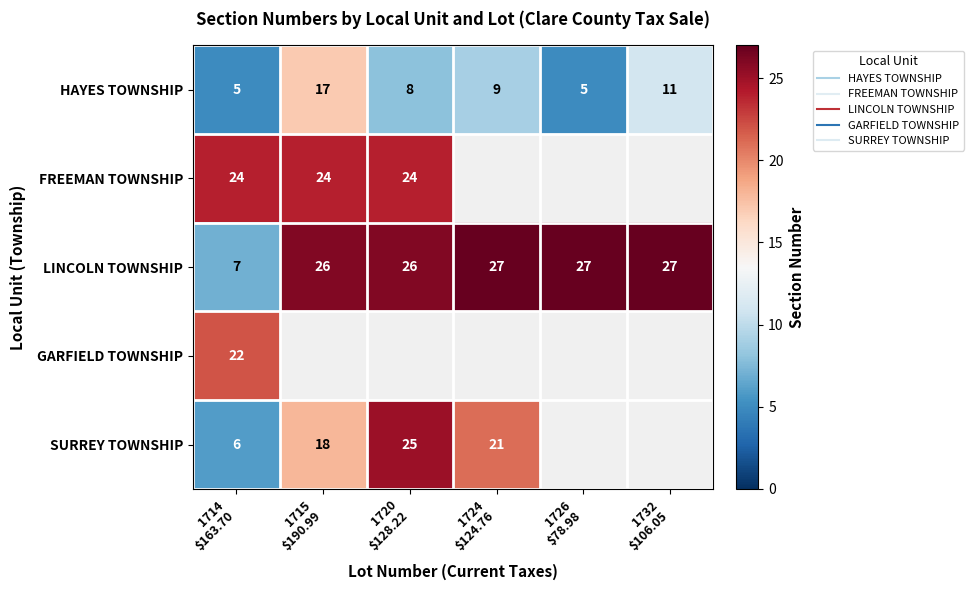

At which label does SURREY TOWNSHIP reach its minimum?

1714 $163.70